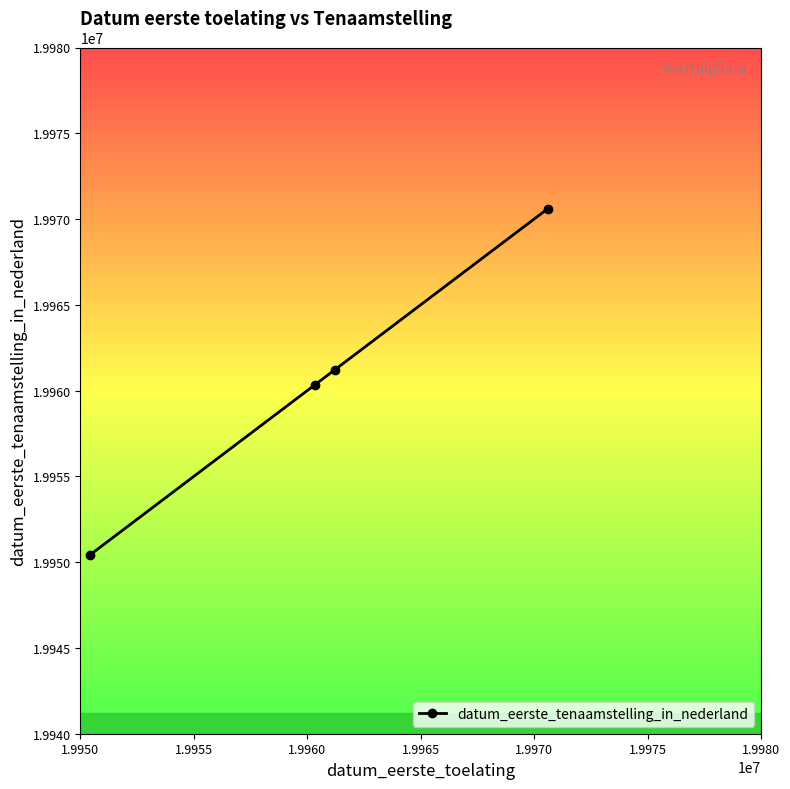

How many data points does each series have?

4